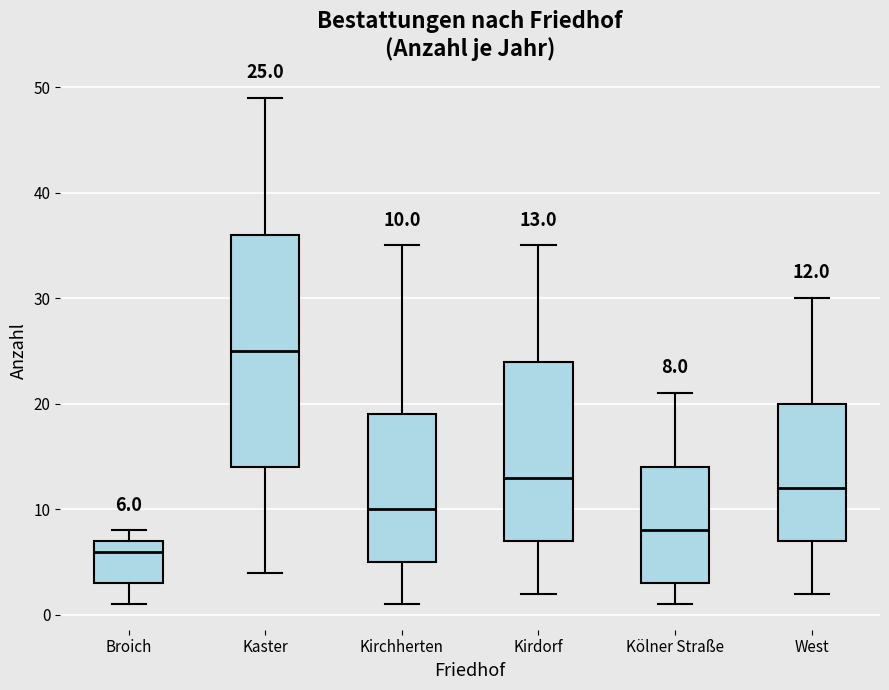

Which box's median line is the lowest?

Broich